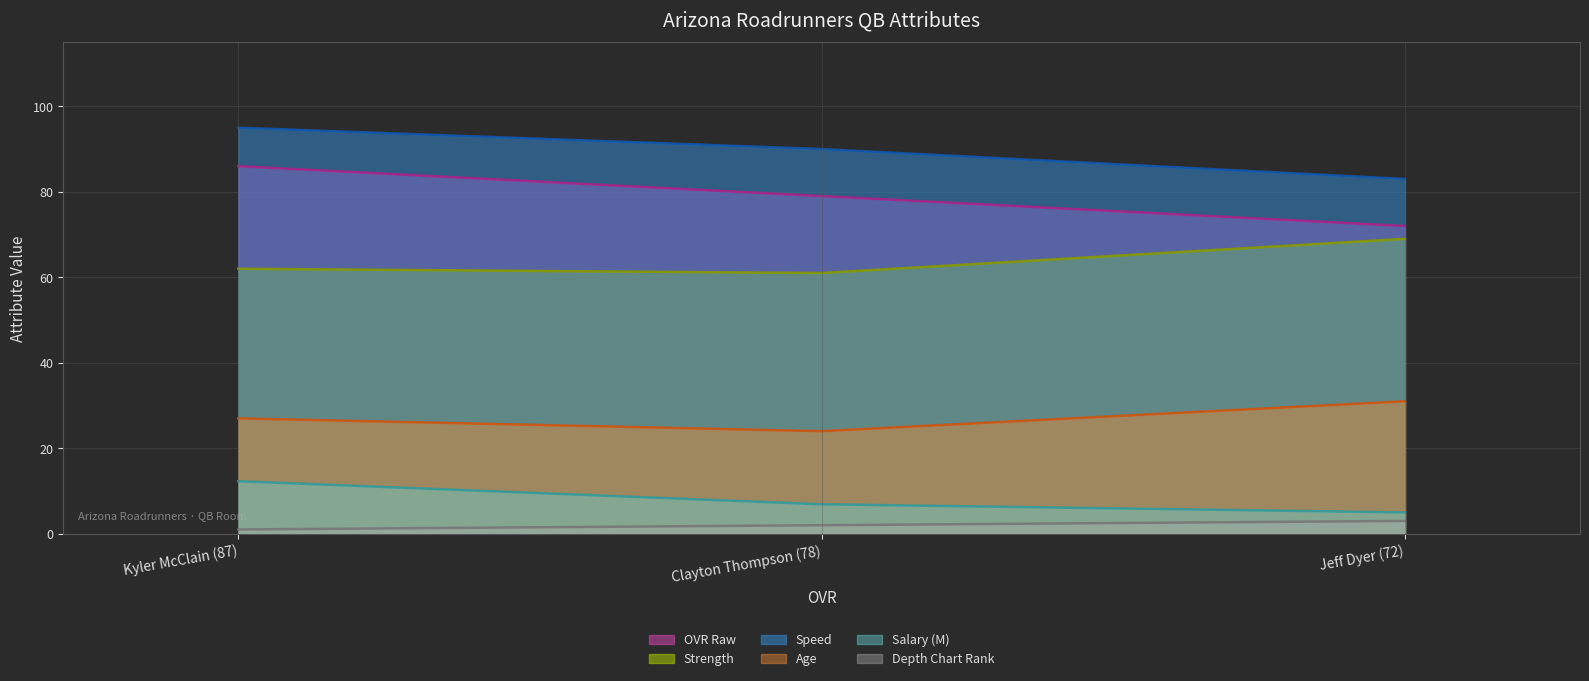

What is the average value of the speed series?

89.3